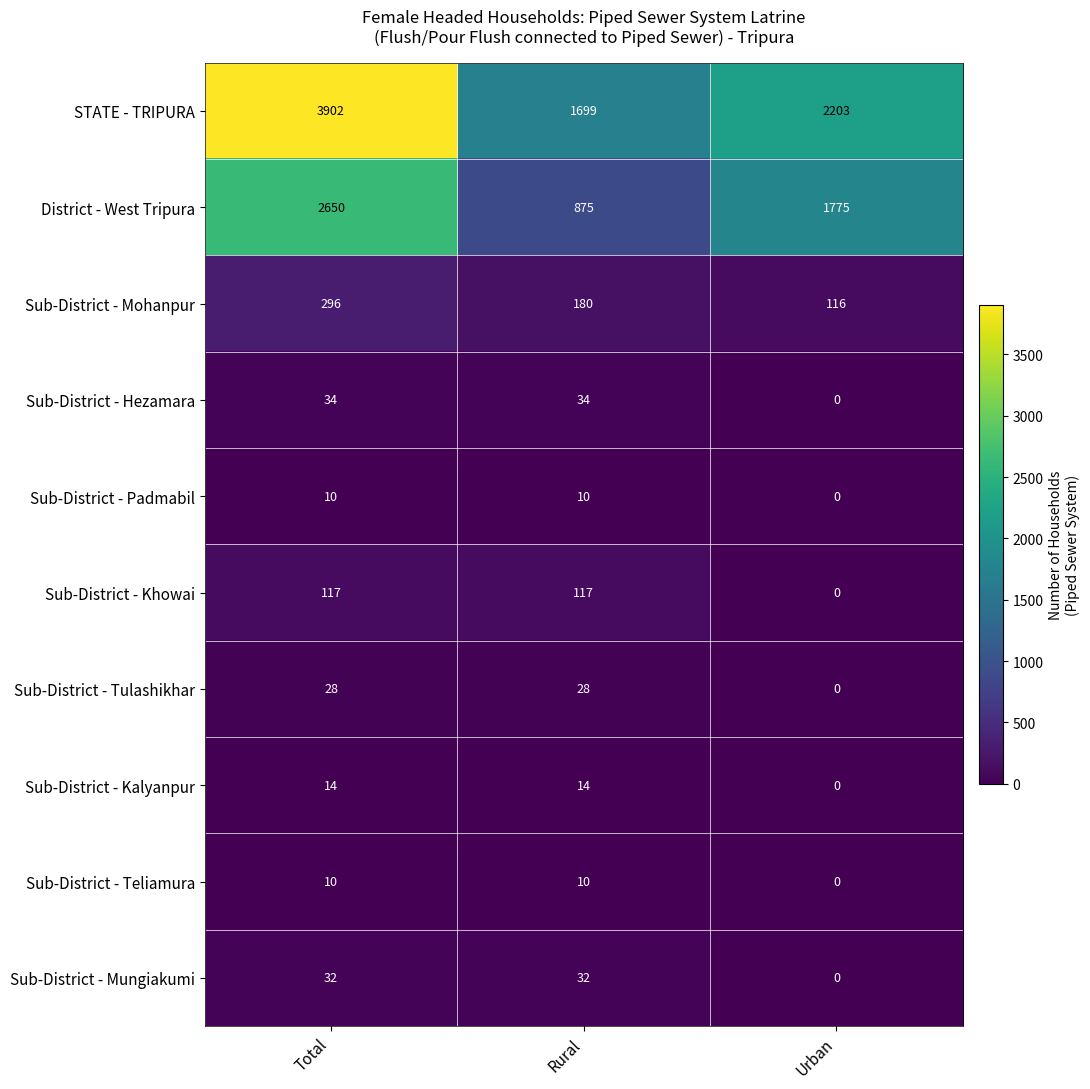

At which category does the chart reach its minimum across all series?

Urban